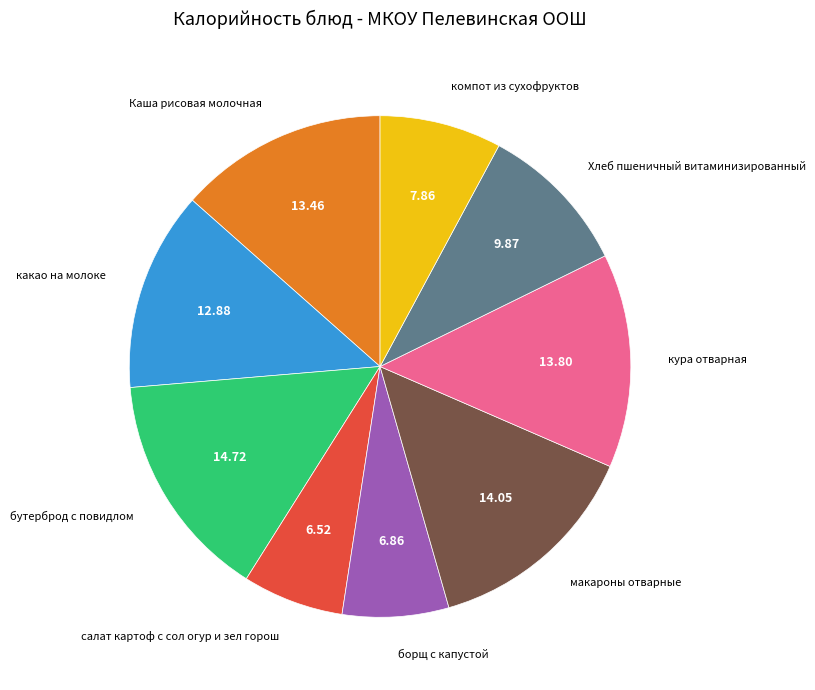

Is there any slice that represents more than half of the pie?

No